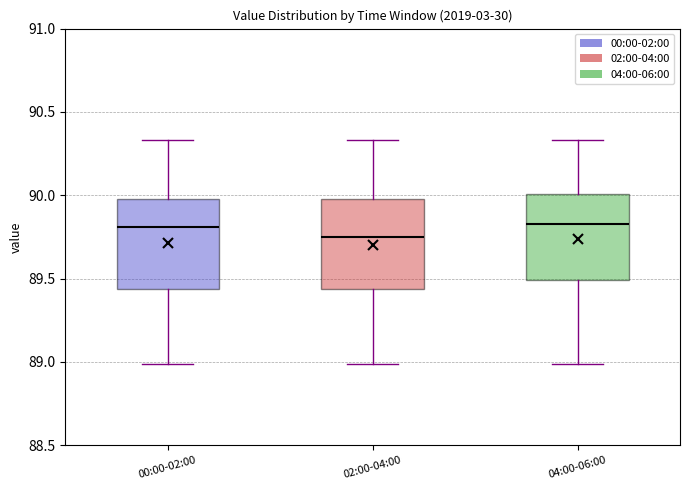

Where is the upper edge of the box for 00:00-02:00 on the y-axis? The values are not printed on the chart, so give them approximately, as read against the axis.

90.00